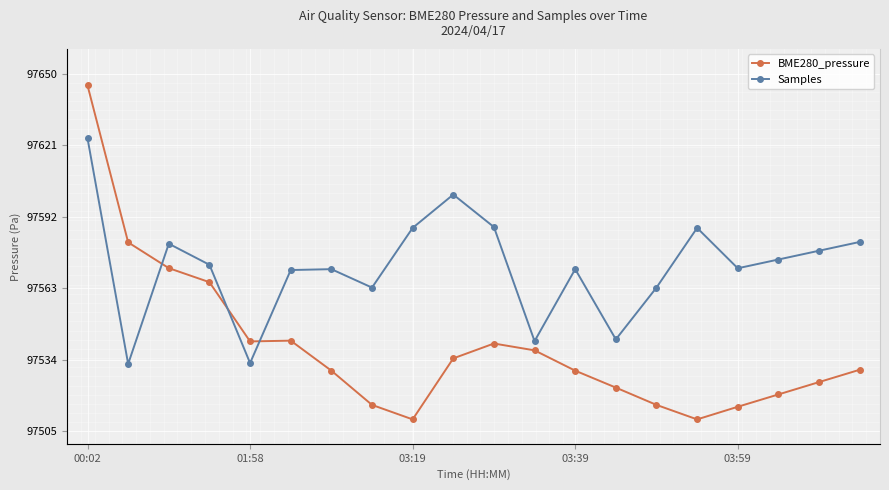

At 03:39, list the series in order from smallest to largest.

BME280_pressure, Samples